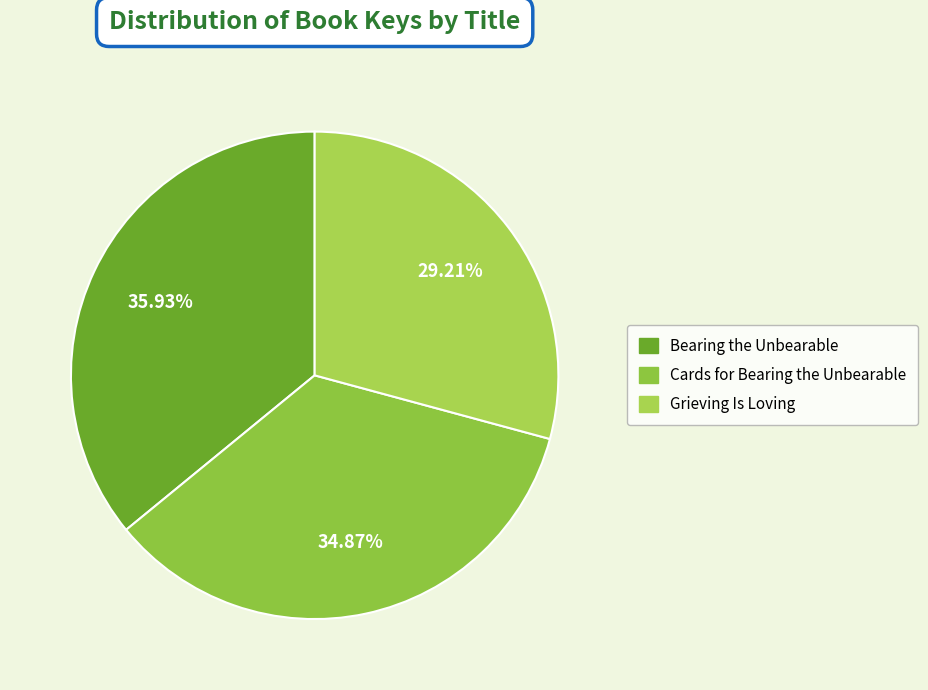

Rank the categories by value from highest to lowest.

Bearing the Unbearable, Cards for Bearing the Unbearable, Grieving Is Loving